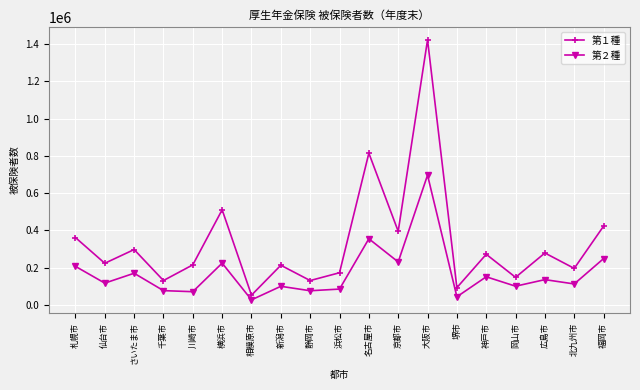

What is the minimum value for 第１種?

52820